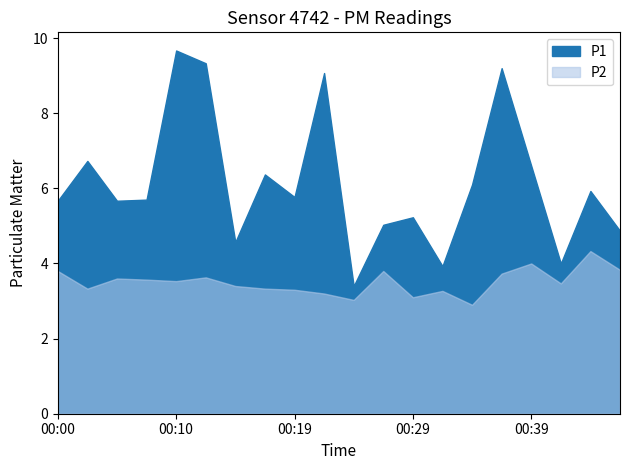

What is the sum of the P1 values at 00:00 and 00:24?

9.1